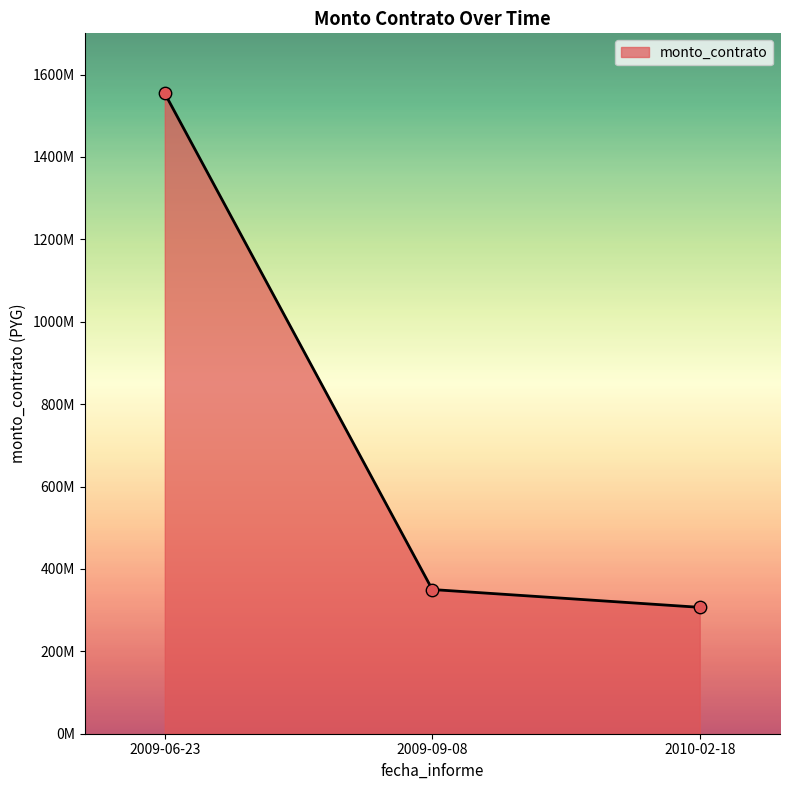

Which has a higher value, 2010-02-18 or 2009-09-08?

2009-09-08